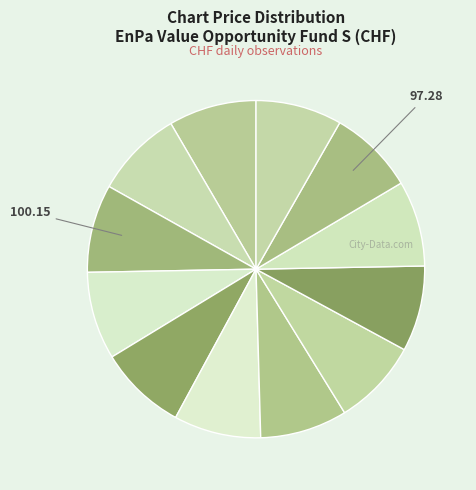

Count the number of slices in the pie.

12